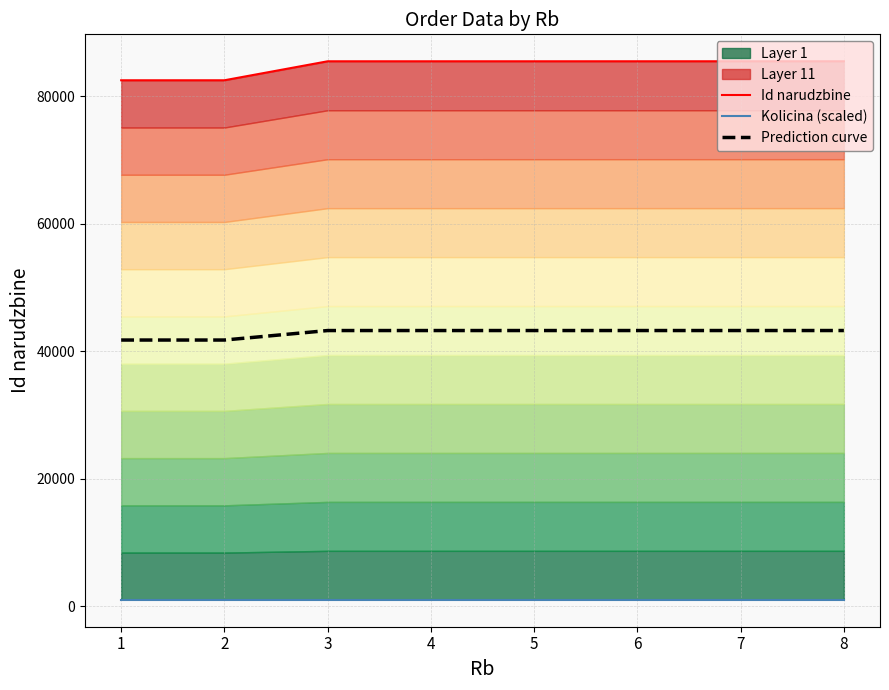

Reading right to left, what are all the values shown in this chart?

Id narudzbine: 85508.0	85507.0	85506.0	85505.0	85504.0	85503.0	82525.0	82524.0
Kolicina (scaled): 1000.0	1000.0	1000.0	1000.0	1000.0	1000.0	1000.0	1000.0
Prediction curve: 43254.0	43253.5	43253.0	43252.5	43252.0	43251.5	41762.5	41762.0